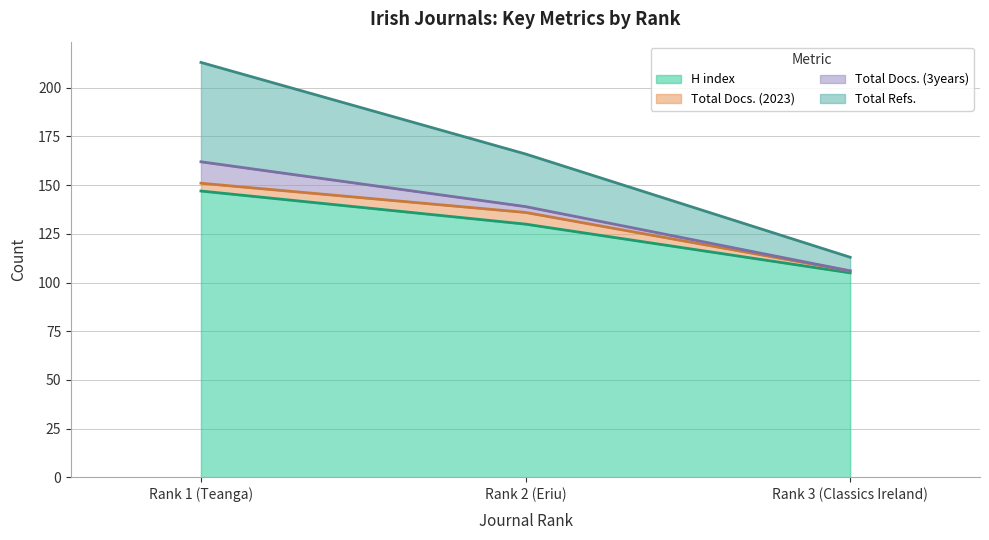

What is the label of the 3rd point from the left?

Rank 3 (Classics Ireland)